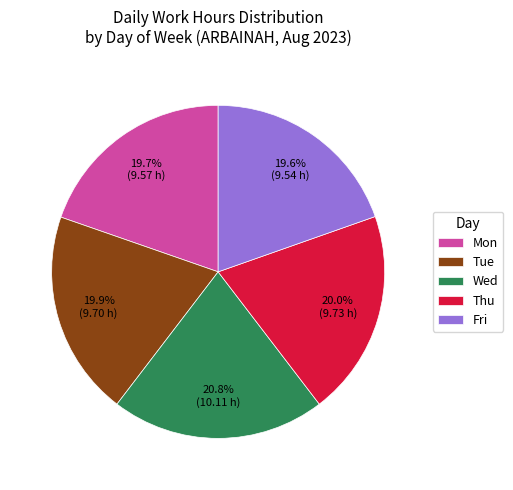

Does Fri account for over 50% of the chart?

No